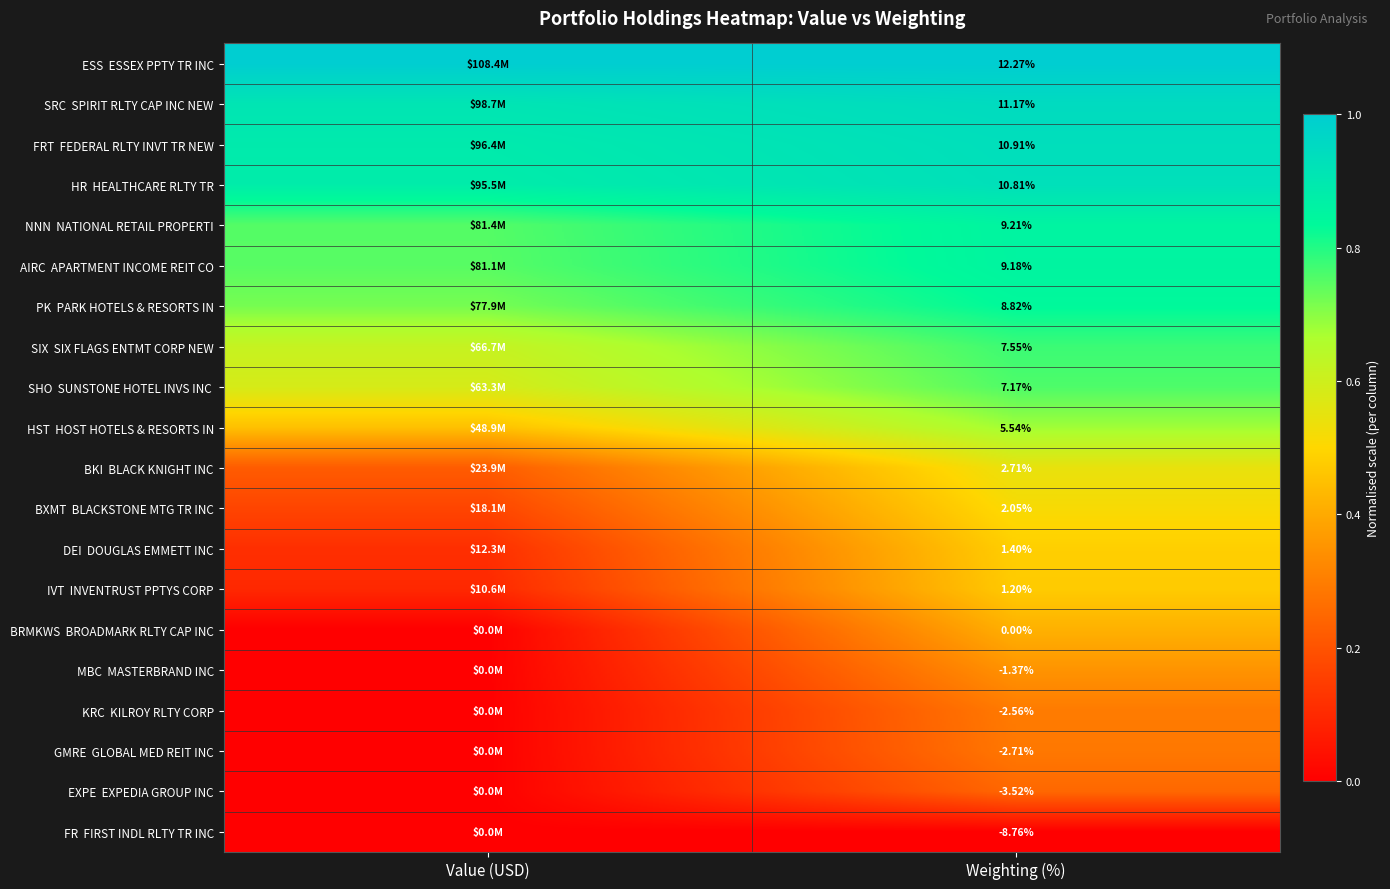

What is the difference between the maximum and minimum values in the BKI BLACK KNIGHT INC series?

0.3